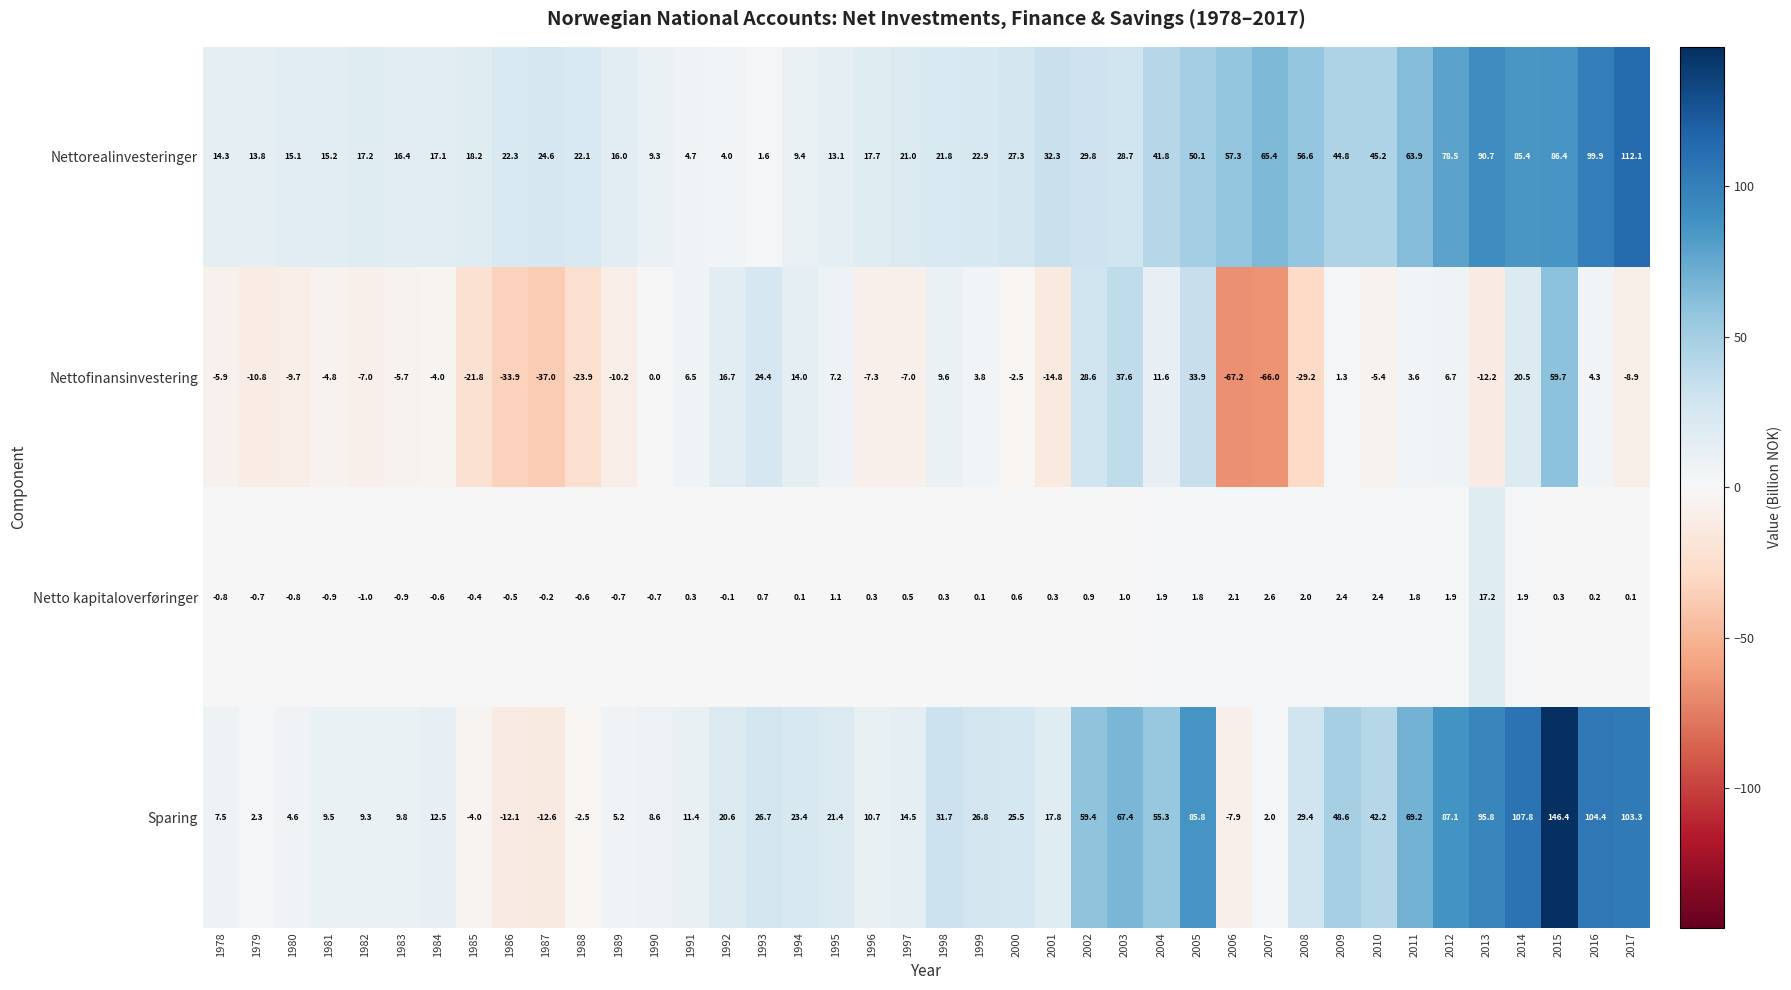

At which category is the sum across all series the highest?

2015